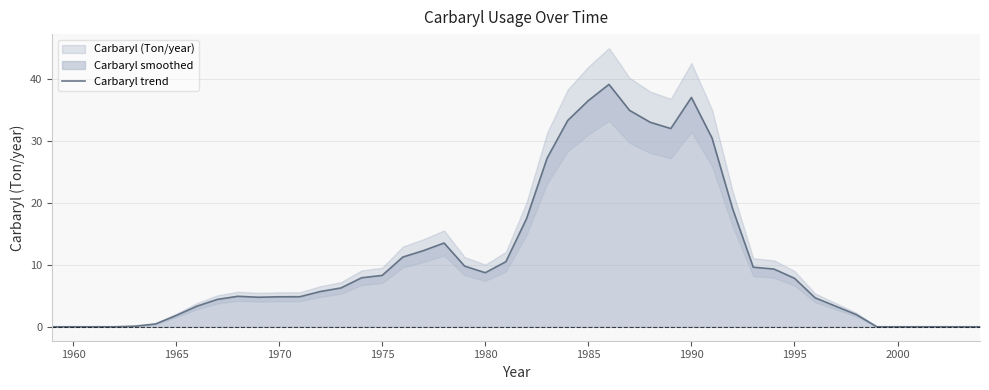

What is the highest value of the Carbaryl trend series?

39.1